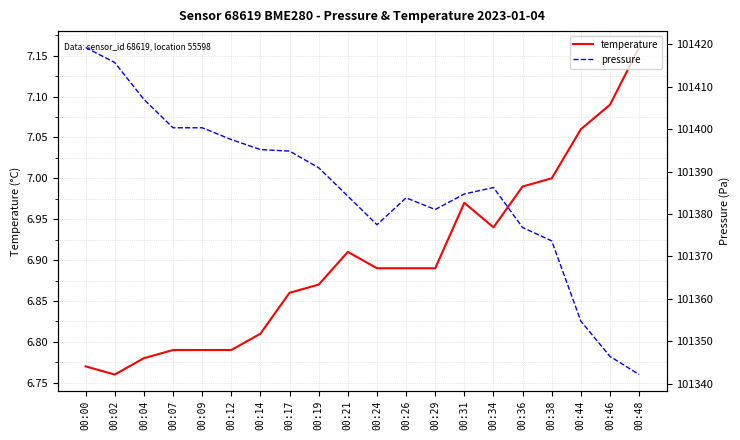

What is the sum of the pressure values at 00:46 and 00:07?

202746.8